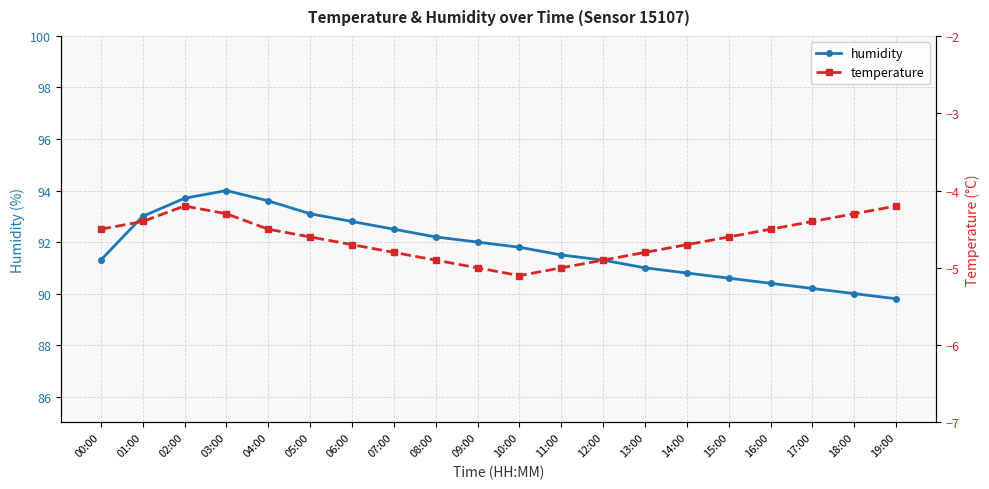

Rank the series by their average value, from lowest to highest.

temperature, humidity